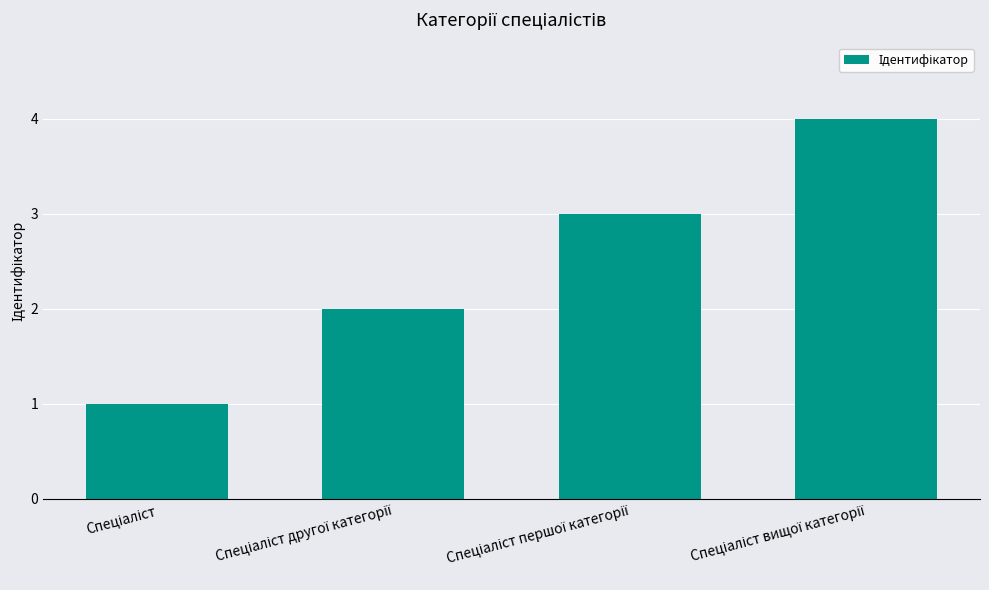

How many data points are less than 3?

2